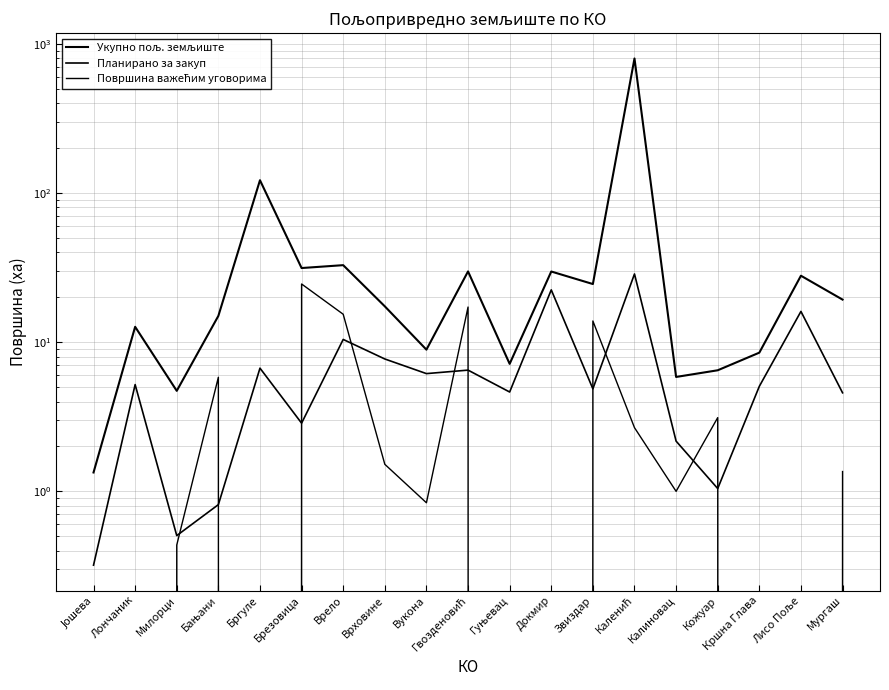

What is the difference between the second highest and minimum values in the Планирано за закуп series?

22.1